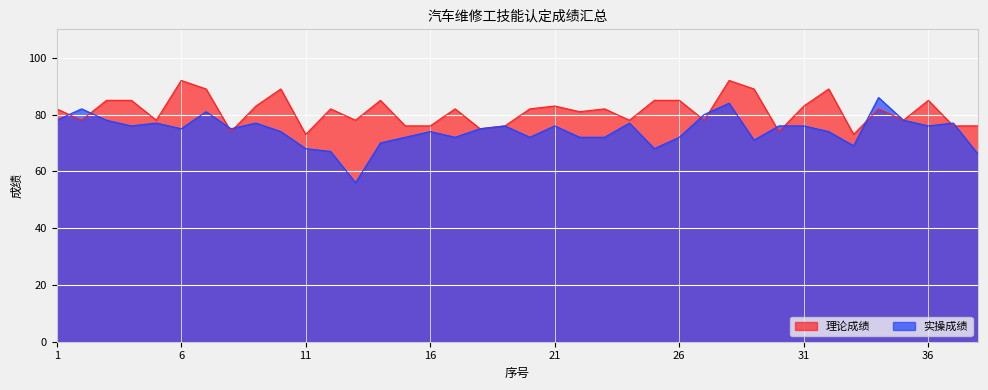

At which label does 理论成绩 reach its minimum?

11